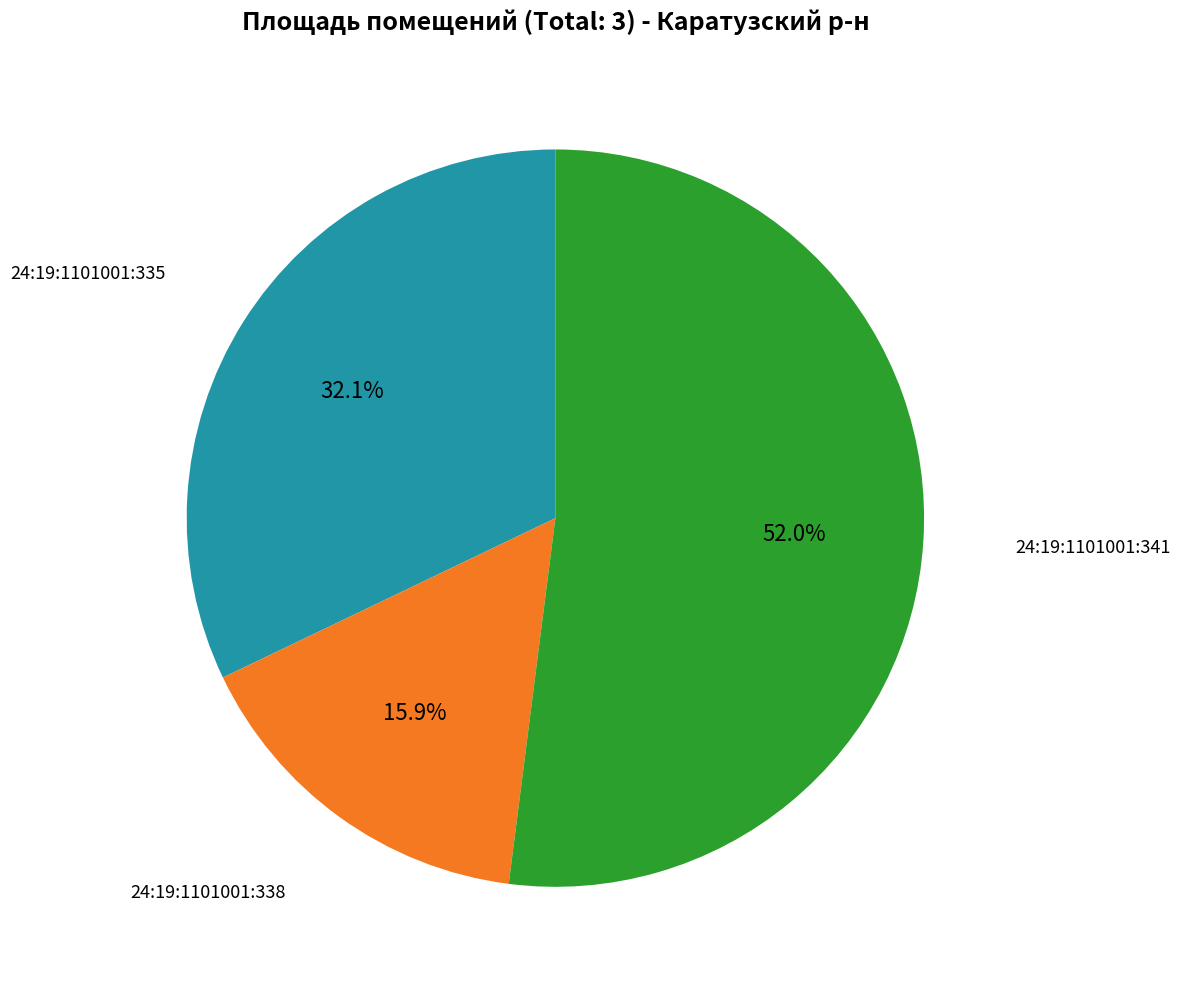

Is there any slice that represents more than half of the pie?

Yes